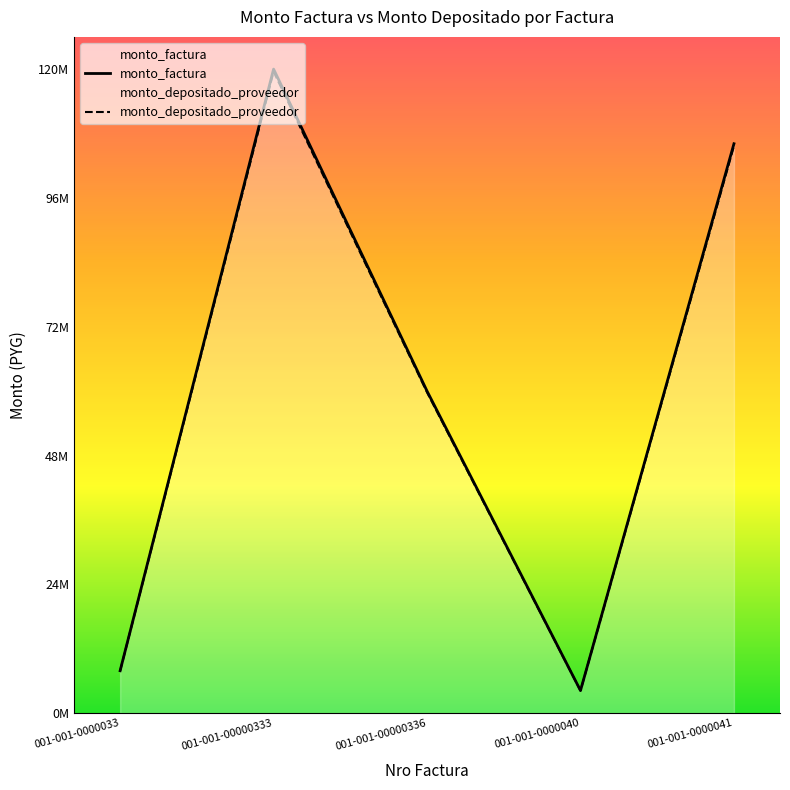

How many series are shown in this chart?

2